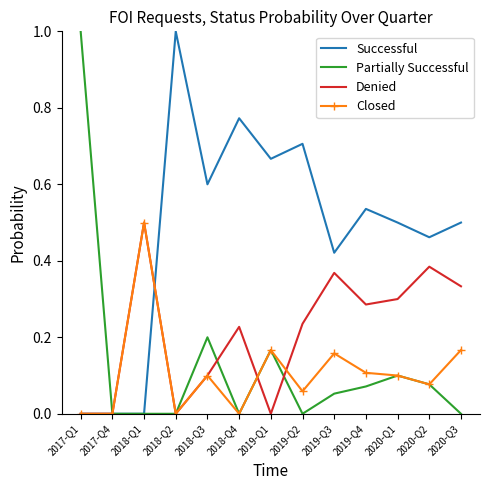

What is the total value across all series at 2018-Q1?

1.0